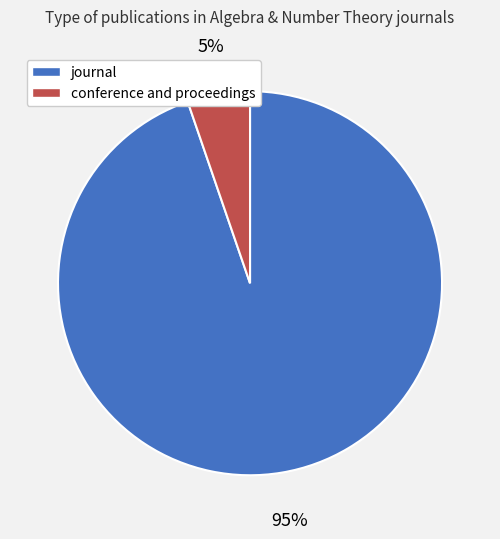

Combined, do conference and proceedings and journal account for over 50%?

Yes